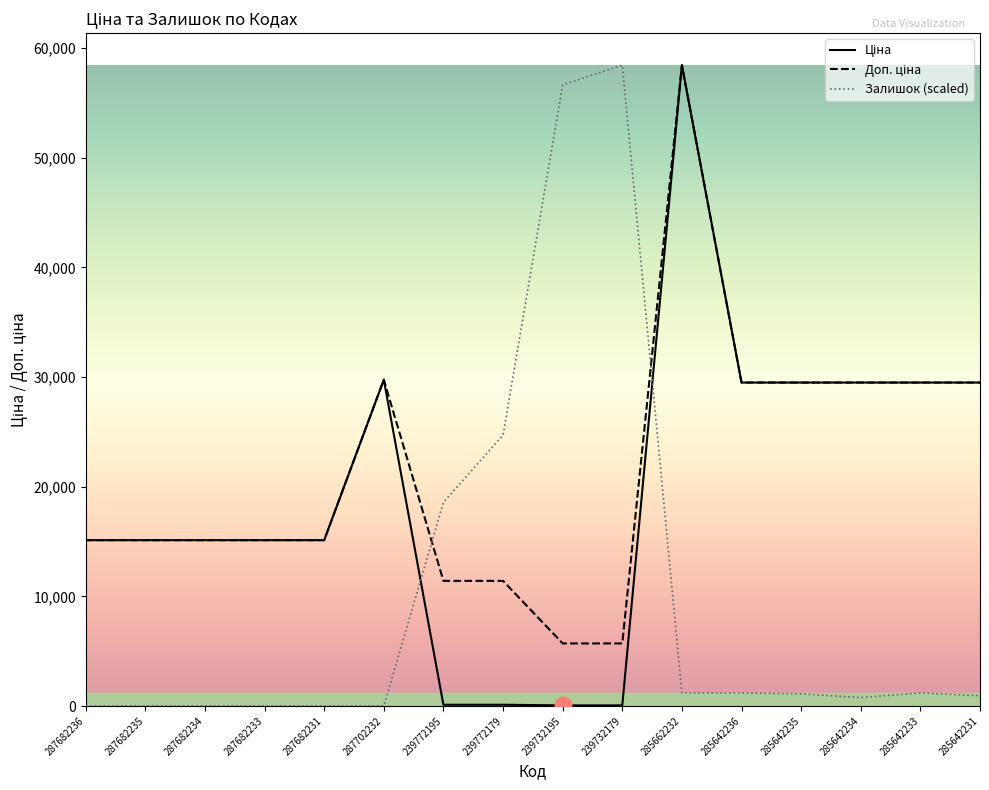

Is it true that Залишок (scaled) equals 1192.4 at 285662232?

True